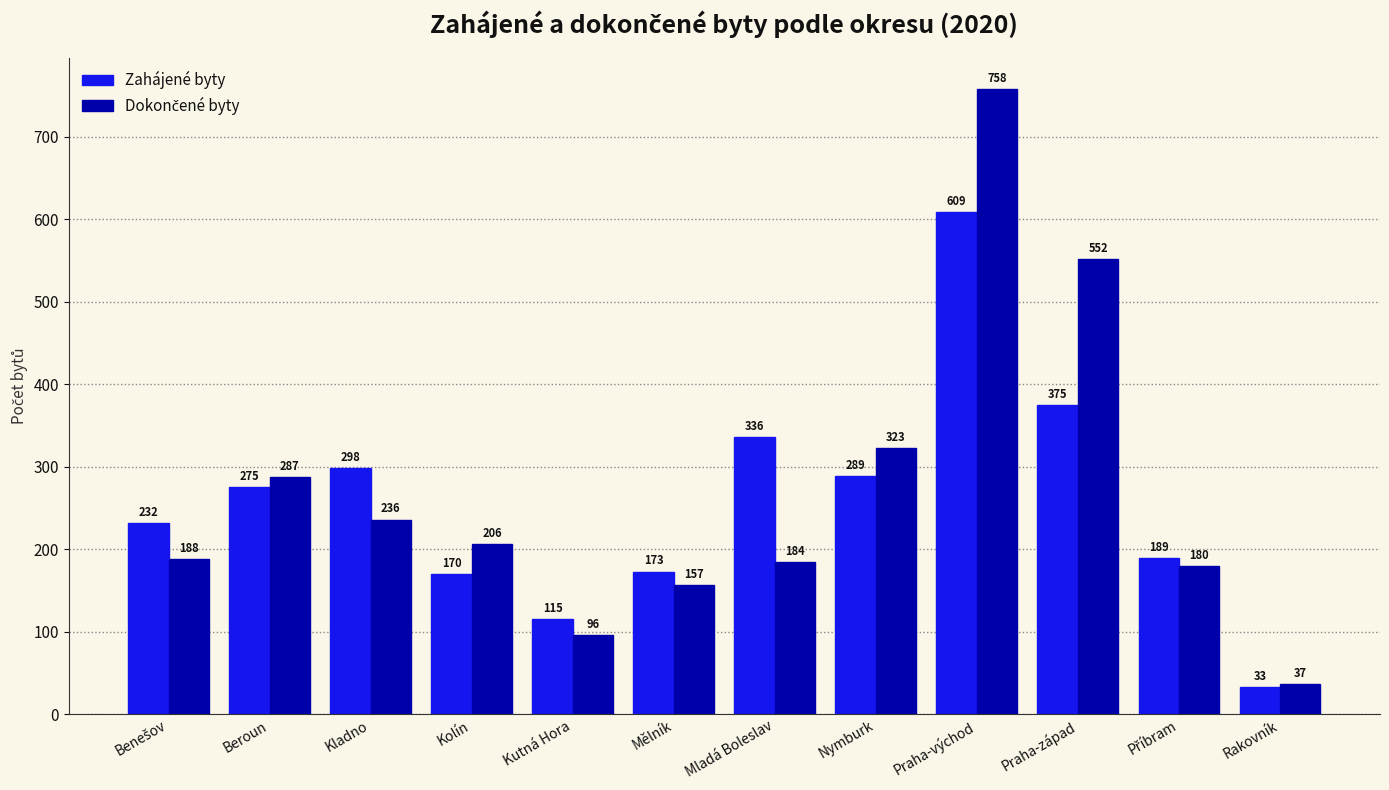

At which category is the sum across all series the highest?

Praha-východ